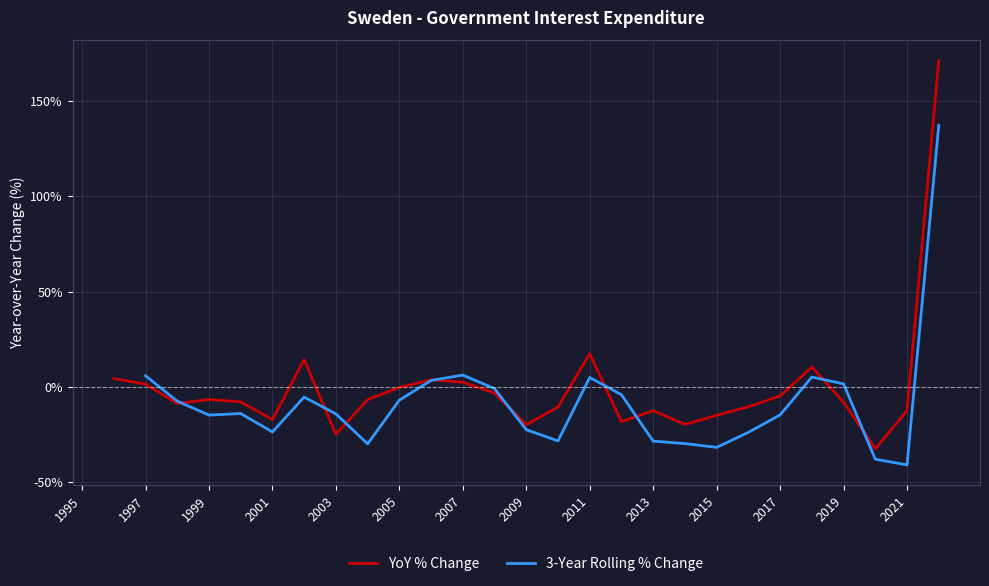

What is the smallest value displayed?

-41.0